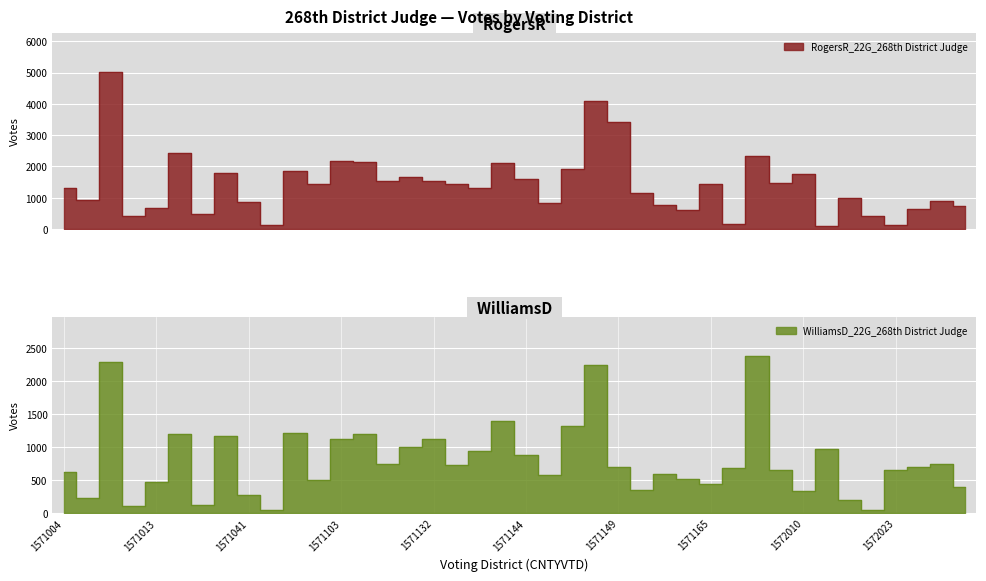

What is the difference between the WilliamsD_22G_268th District Judge values at 1572018 and 1572007?

2175